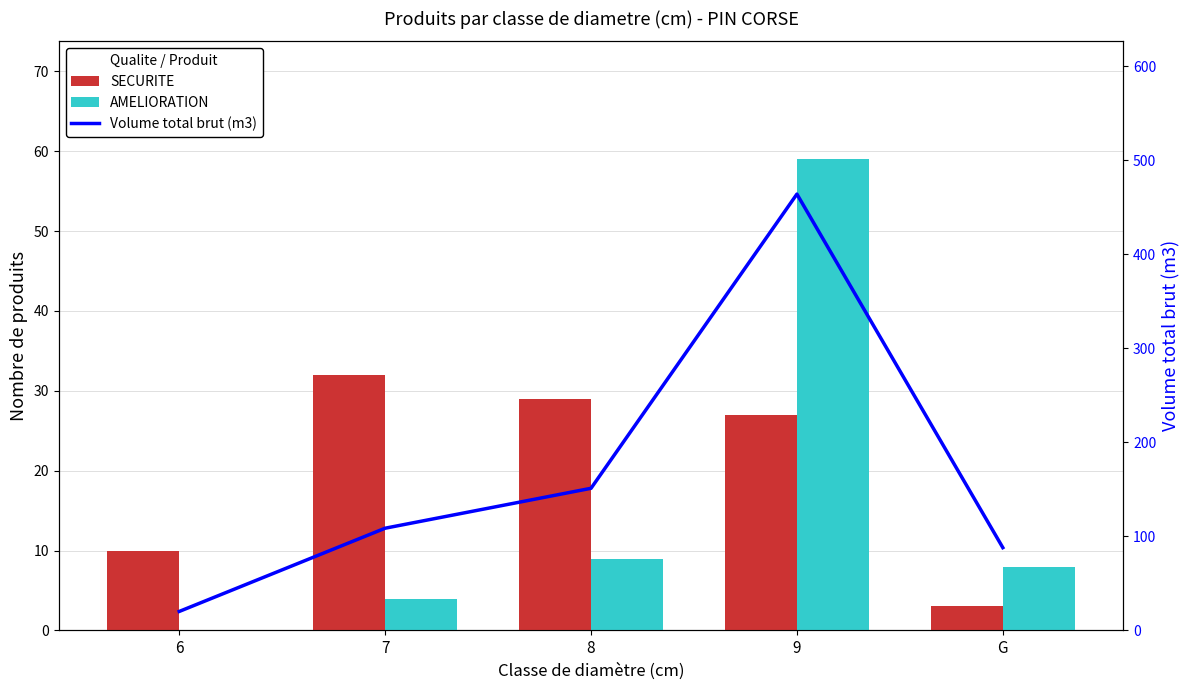

Reading right to left, list all the values displayed in this chart.

SECURITE: 3.0	27.0	29.0	32.0	10.0
AMELIORATION: 8.0	59.0	9.0	4.0	0.0
Volume total brut (m3): 88.0	463.9	151.1	108.7	20.2